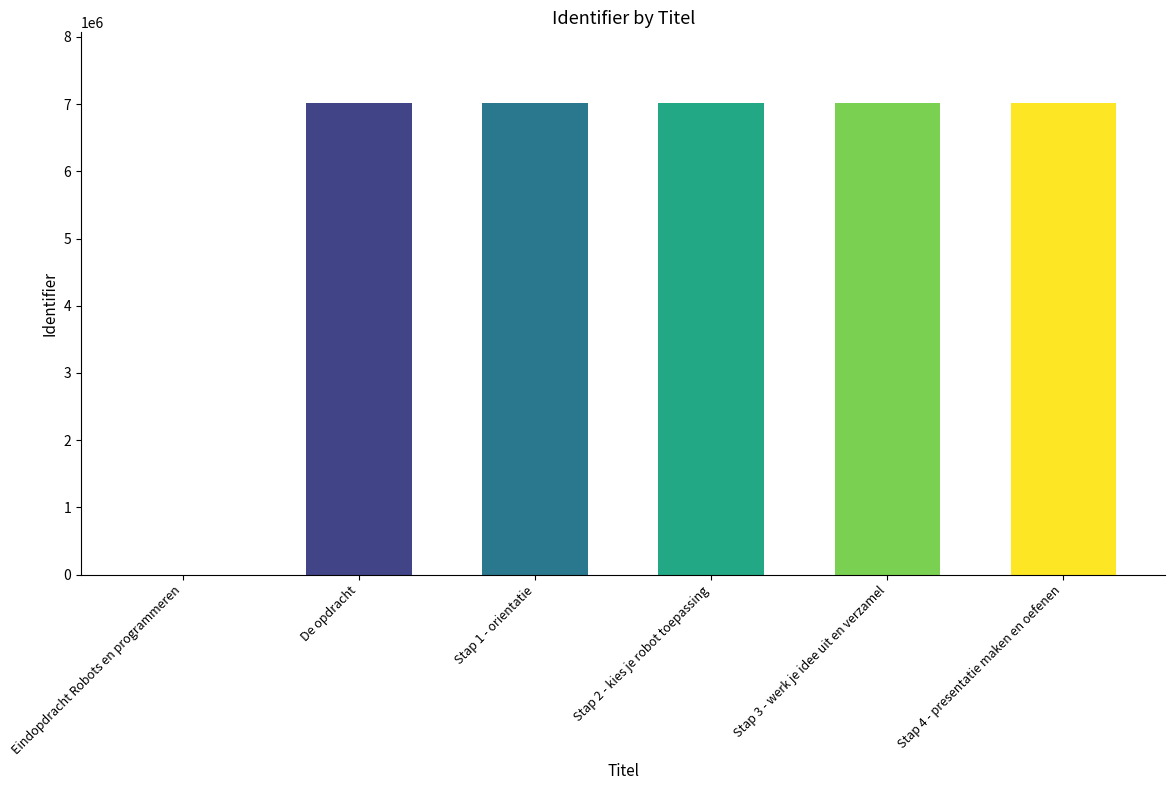

What is the change in value from Eindopdracht Robots en programmeren to Stap 4 - presentatie maken en oefenen?

+7016743